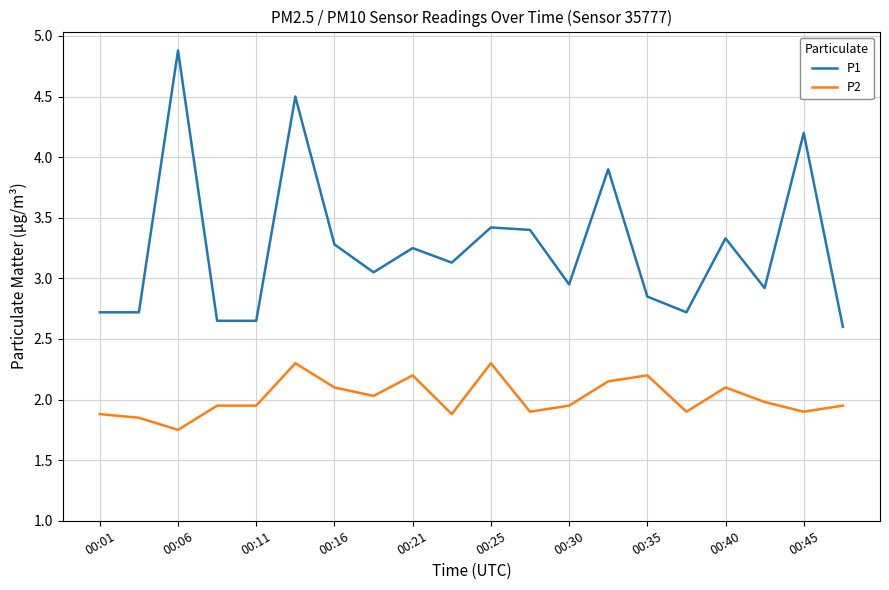

What is the difference between the maximum and minimum values in the P1 series?

2.3